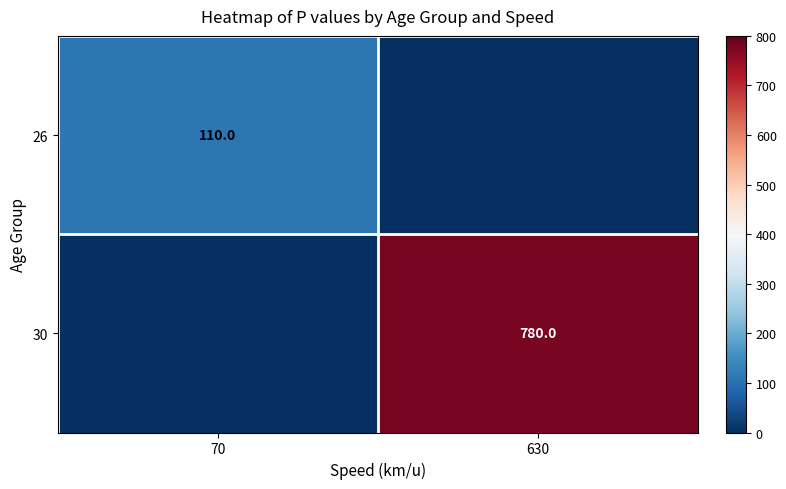

What is the total value across all series at 70?

110